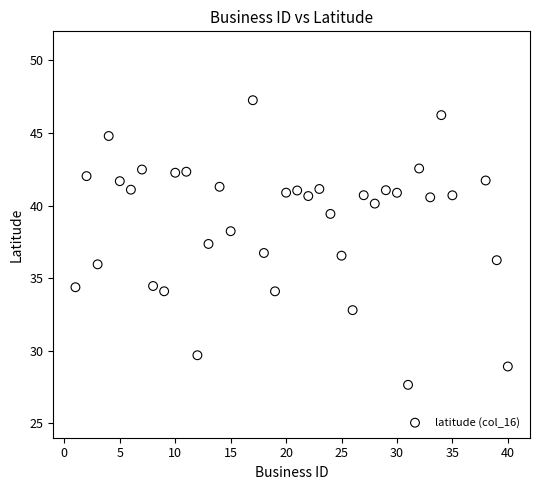

What is the range of Y values (max minus min)?

19.6